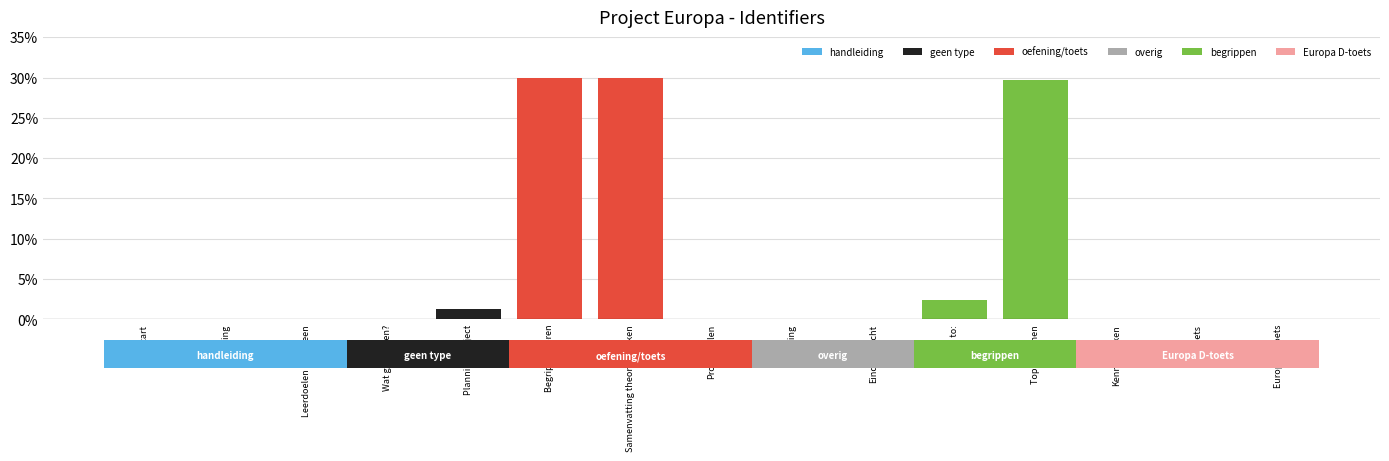

Which label corresponds to the largest value in the chart?

Samenvatting theorieblokken